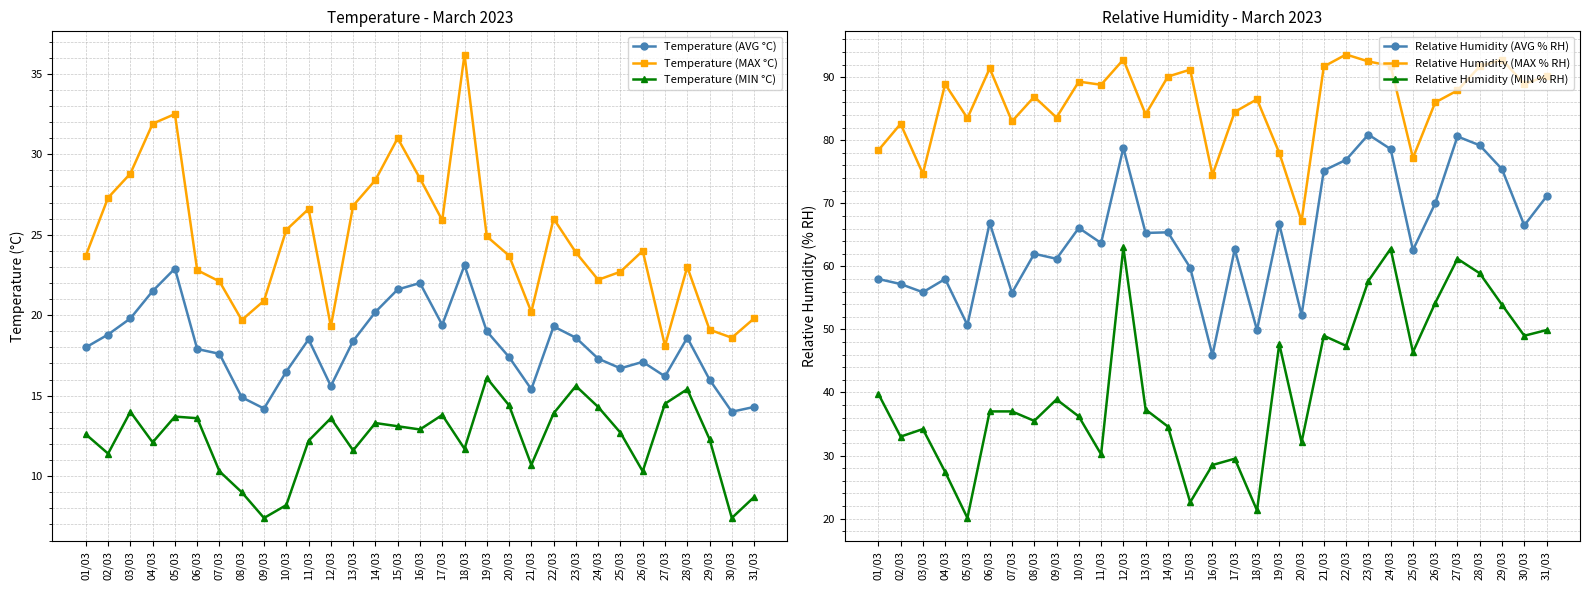

What are all the series names shown in the legend?

Temperature (AVG °C), Temperature (MAX °C), Temperature (MIN °C), Relative Humidity (AVG % RH), Relative Humidity (MAX % RH), Relative Humidity (MIN % RH)